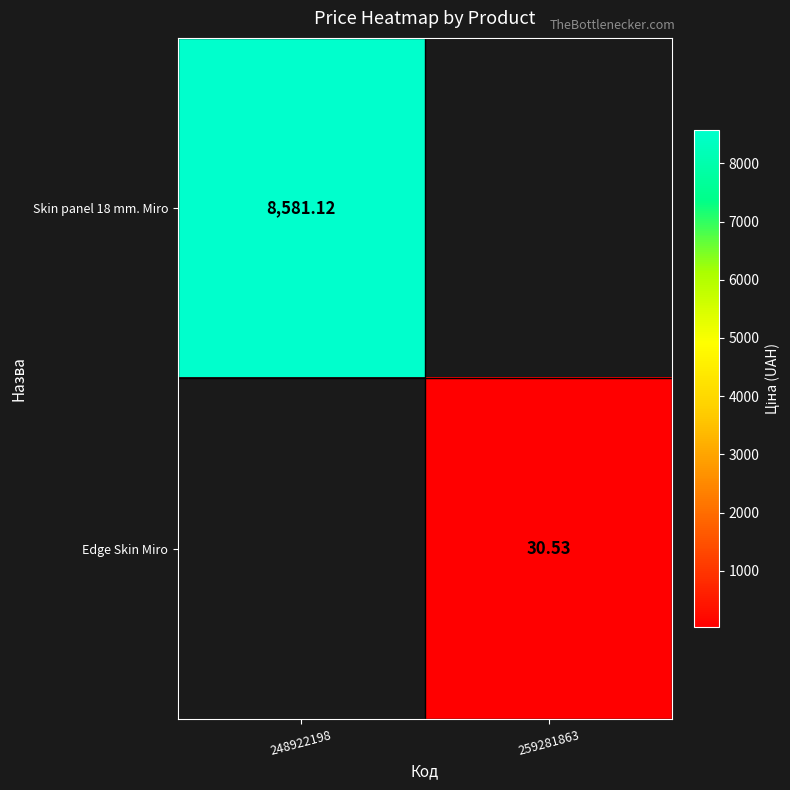

How many data points does each series have?

2